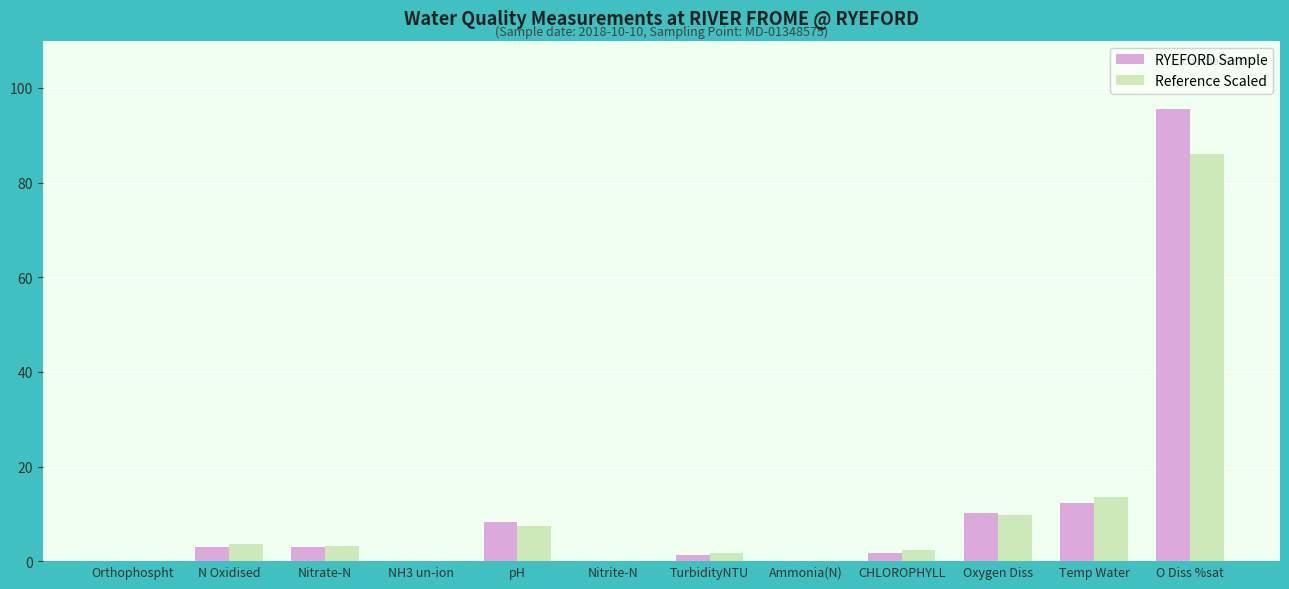

Which series changed the most between Orthophospht and Oxygen Diss?

RYEFORD Sample